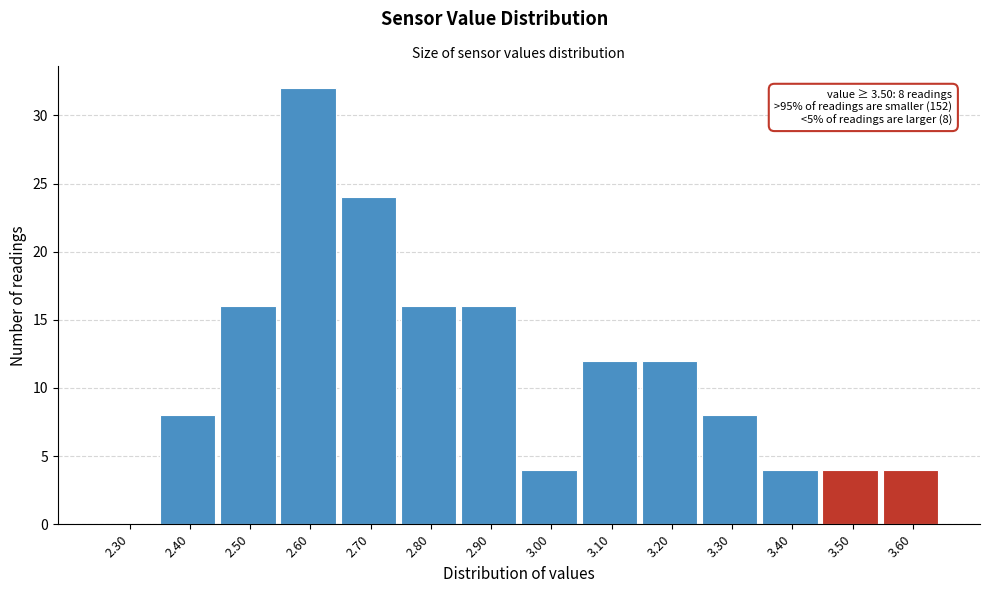

Reading left to right, transcribe all the data shown in this chart.

2.30=0	2.40=8	2.50=16	2.60=32	2.70=24	2.80=16	2.90=16	3.00=4	3.10=12	3.20=12	3.30=8	3.40=4	3.50=4	3.60=4